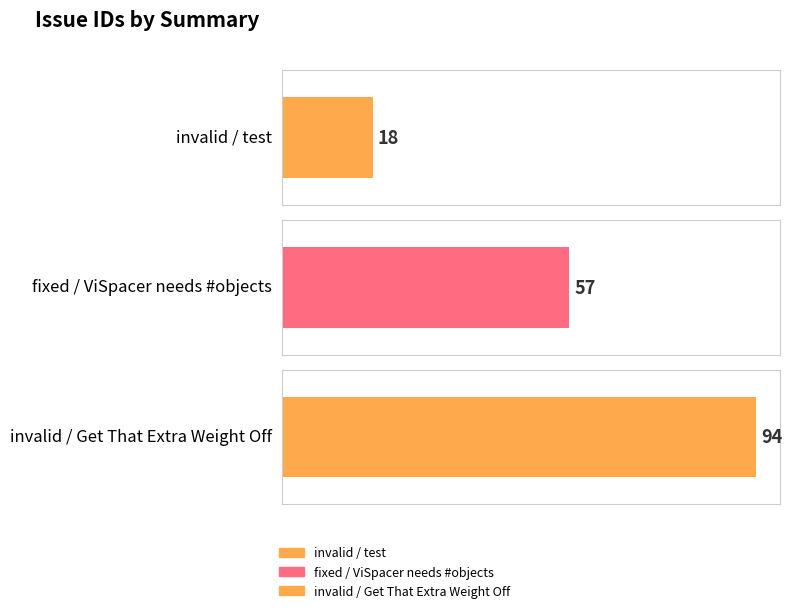

Is it true that the value at invalid / test is 32?

False